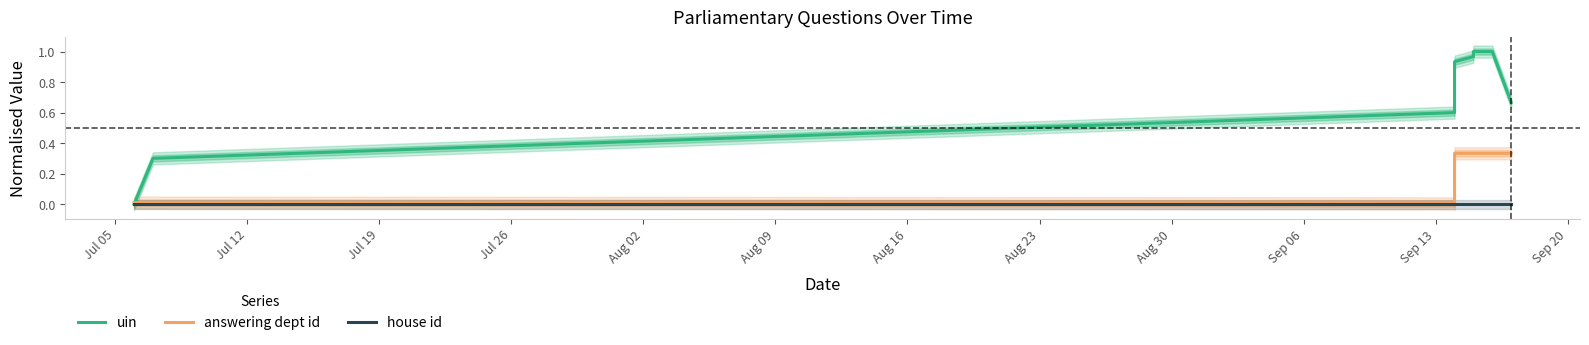

At how many categories does at least one series exceed 0?

10